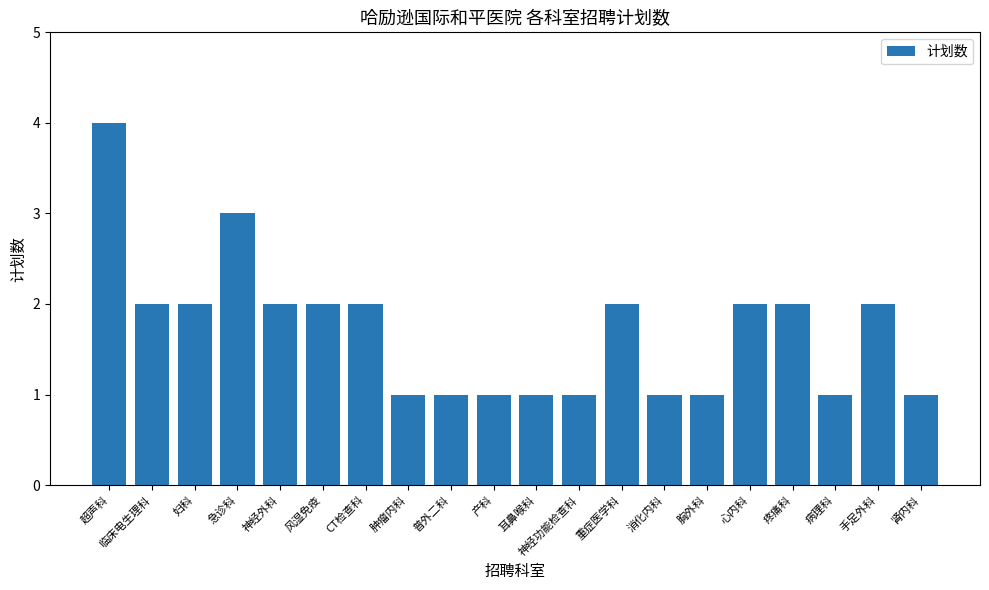

What is the value of the 11th bar from the left?

1